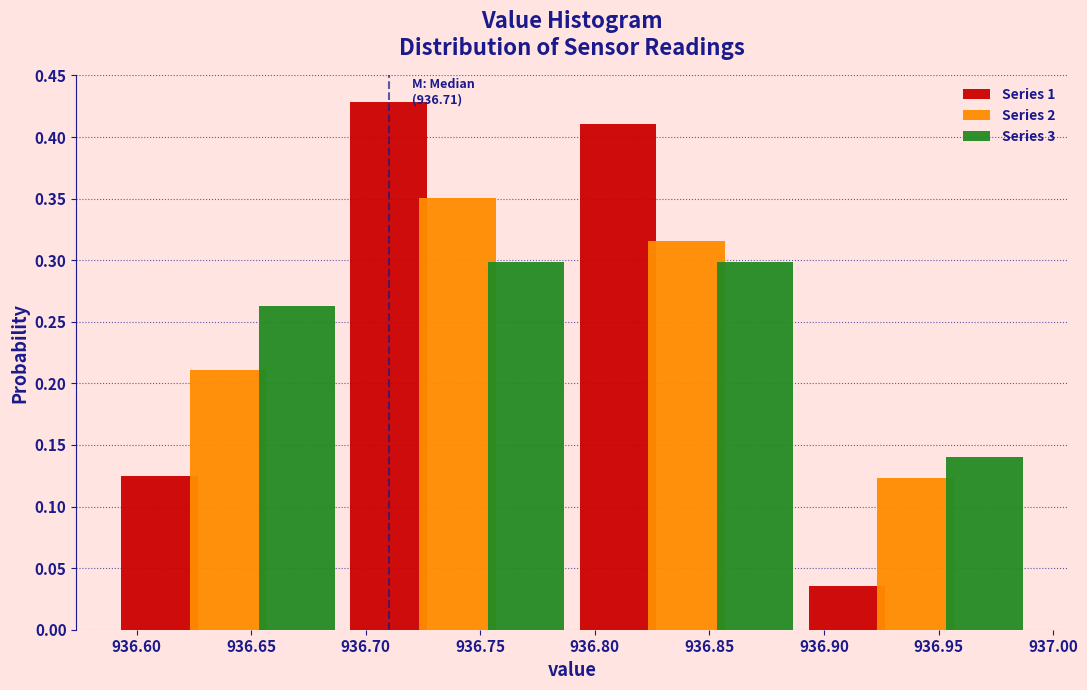

In the Series 1 series, which range on the x-axis has the tallest bar?

936.69 to 936.79